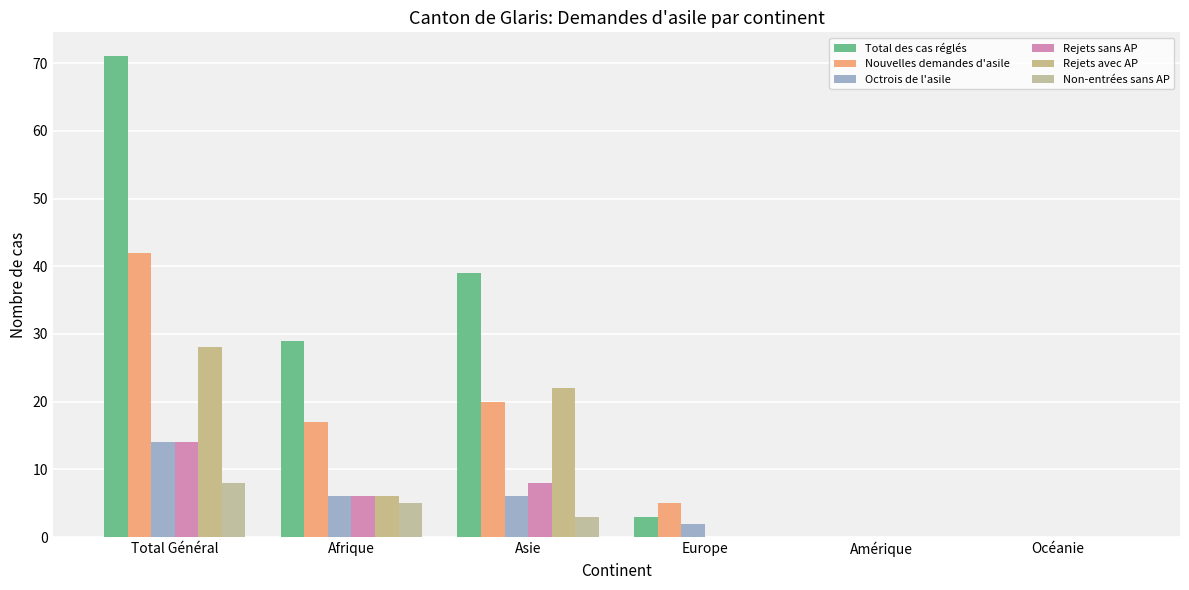

Are the bars grouped side by side (vs. stacked)?

Yes